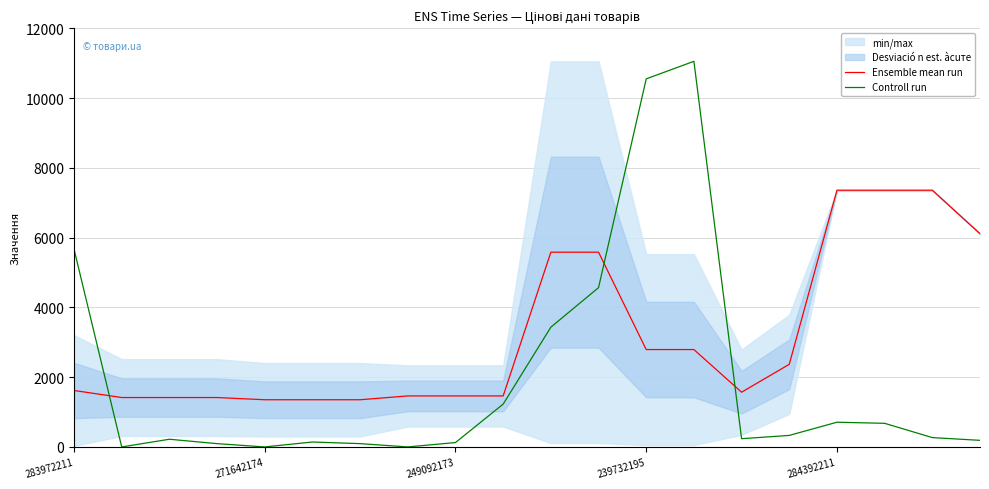

What is the maximum value for Controll run?

11055.0